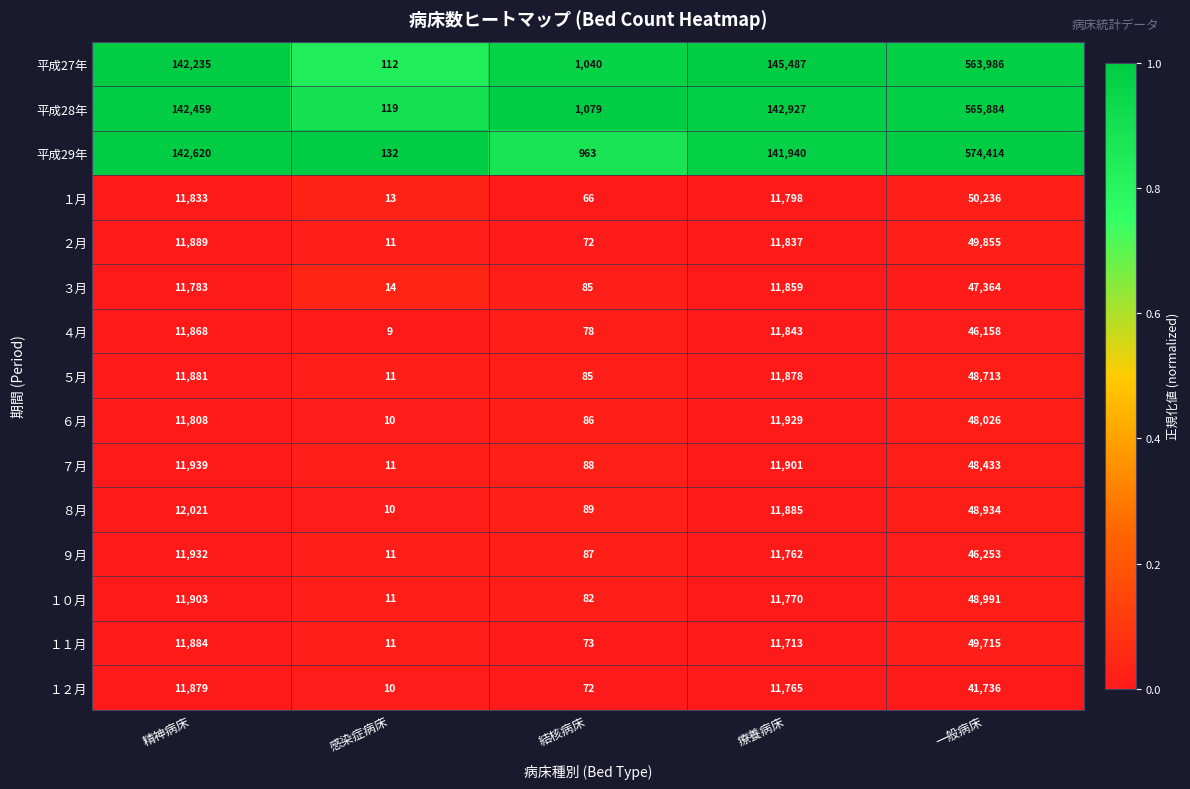

What is the maximum value shown in the chart?

574414